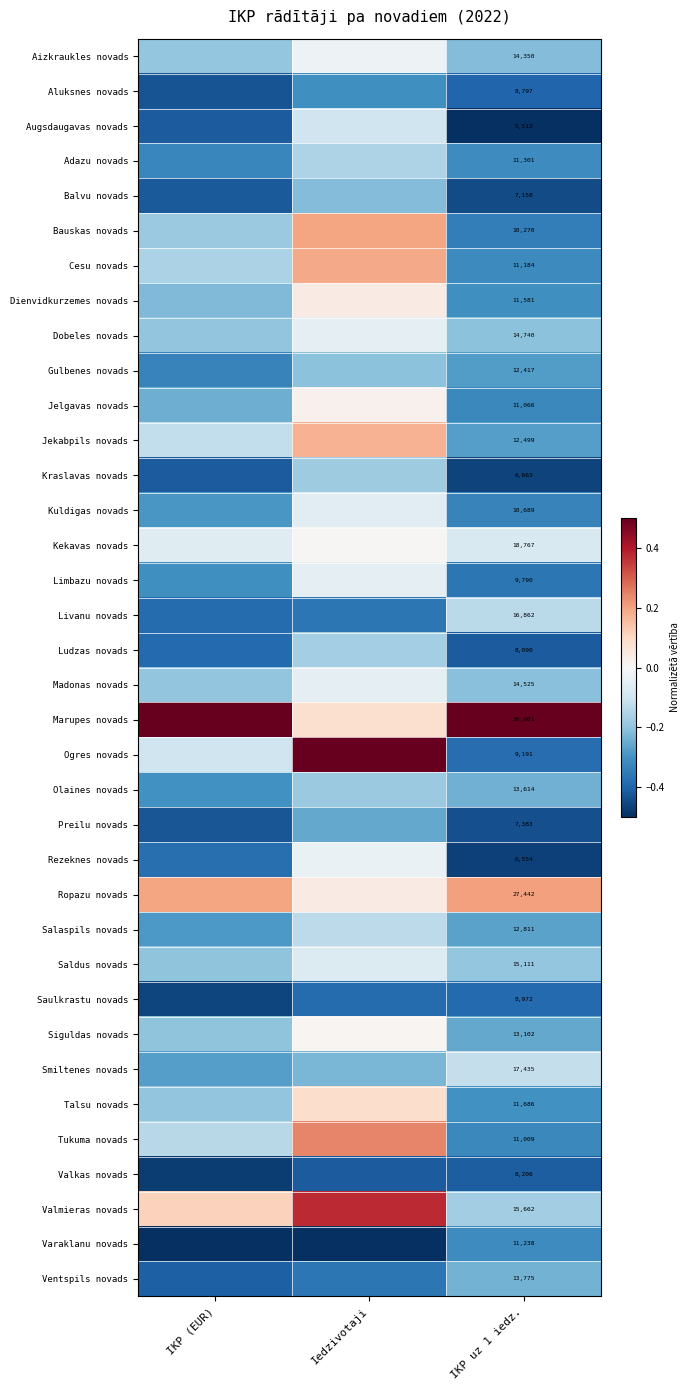

At how many categories does at least one series exceed 0?

3